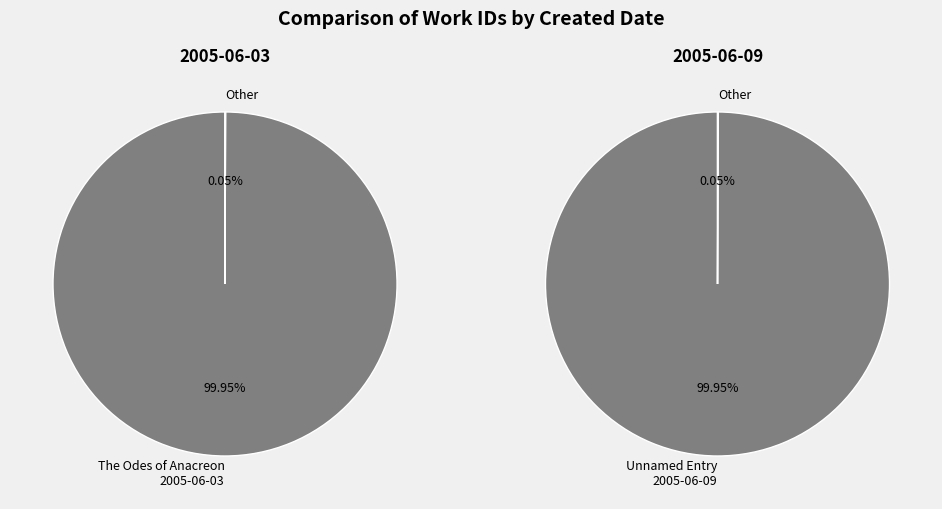

Approximately how many times larger is the value at 2005-06-09 compared to 2005-06-03?

1.0